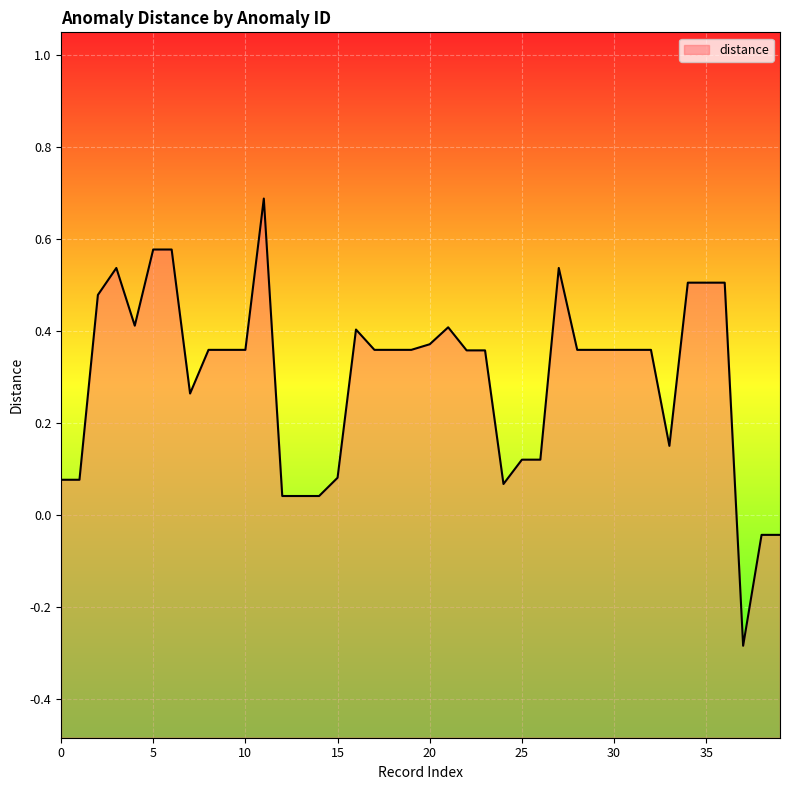

What is the maximum value shown in the chart?

0.7